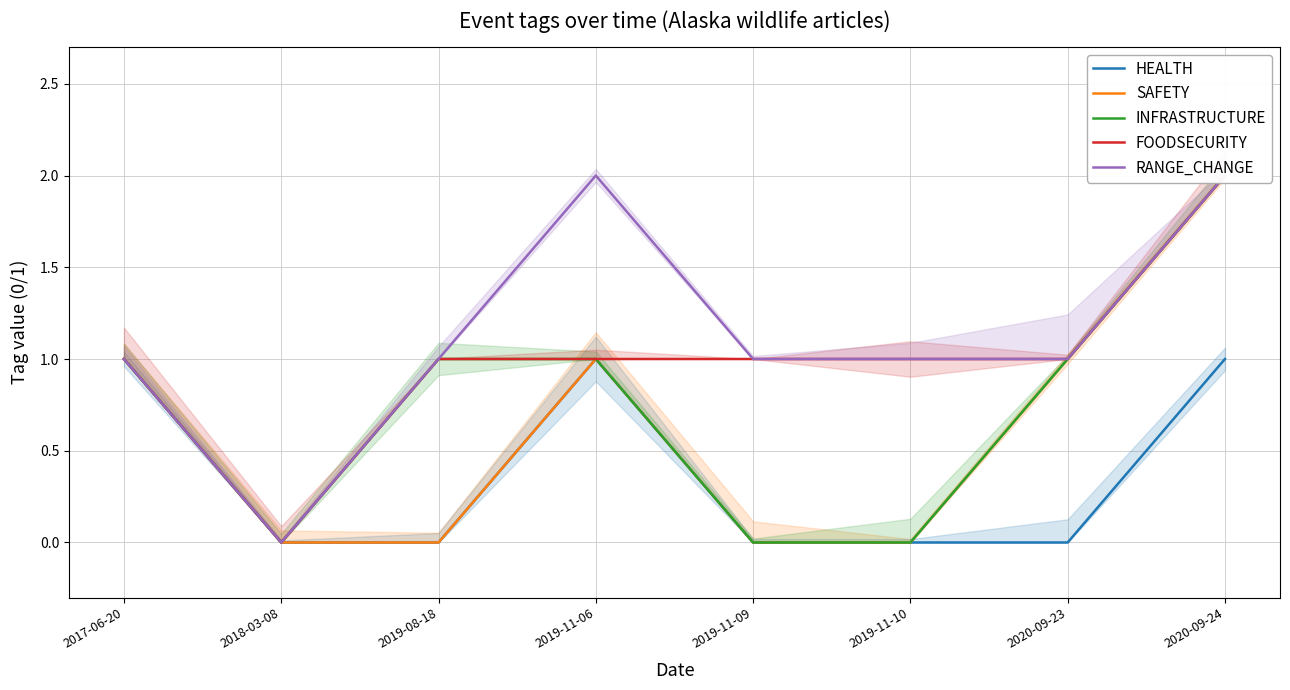

True or false: FOODSECURITY has a value of 1 at 2019-11-10.

False